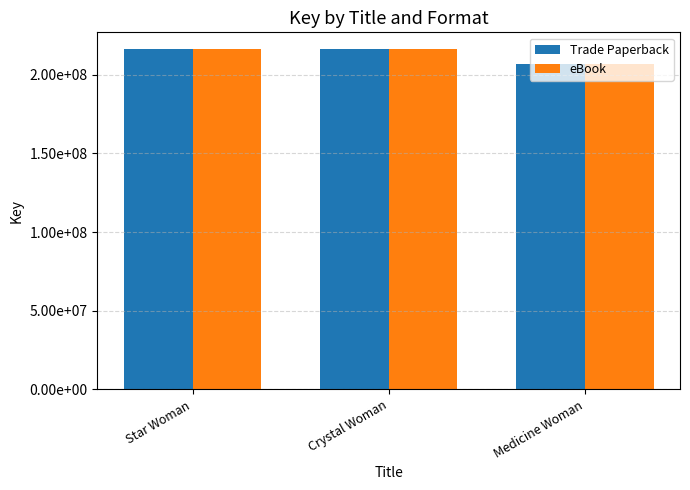

Where is eBook nearest to the value 211505358?

Star Woman